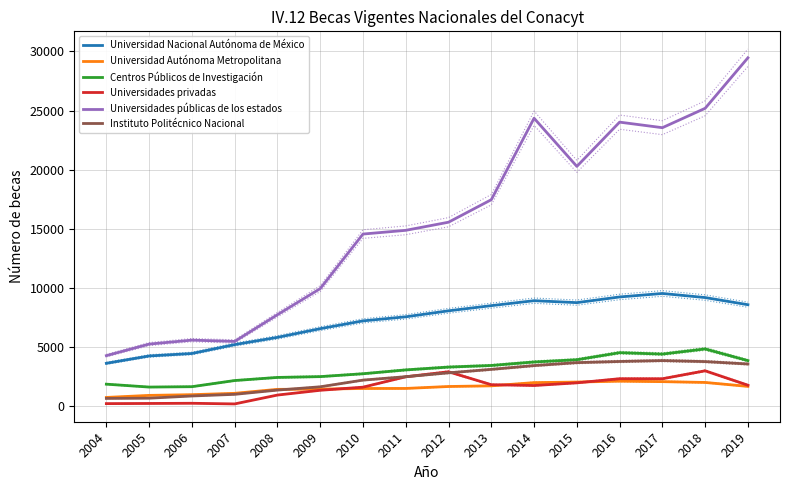

At which category does the chart reach its minimum across all series?

2007